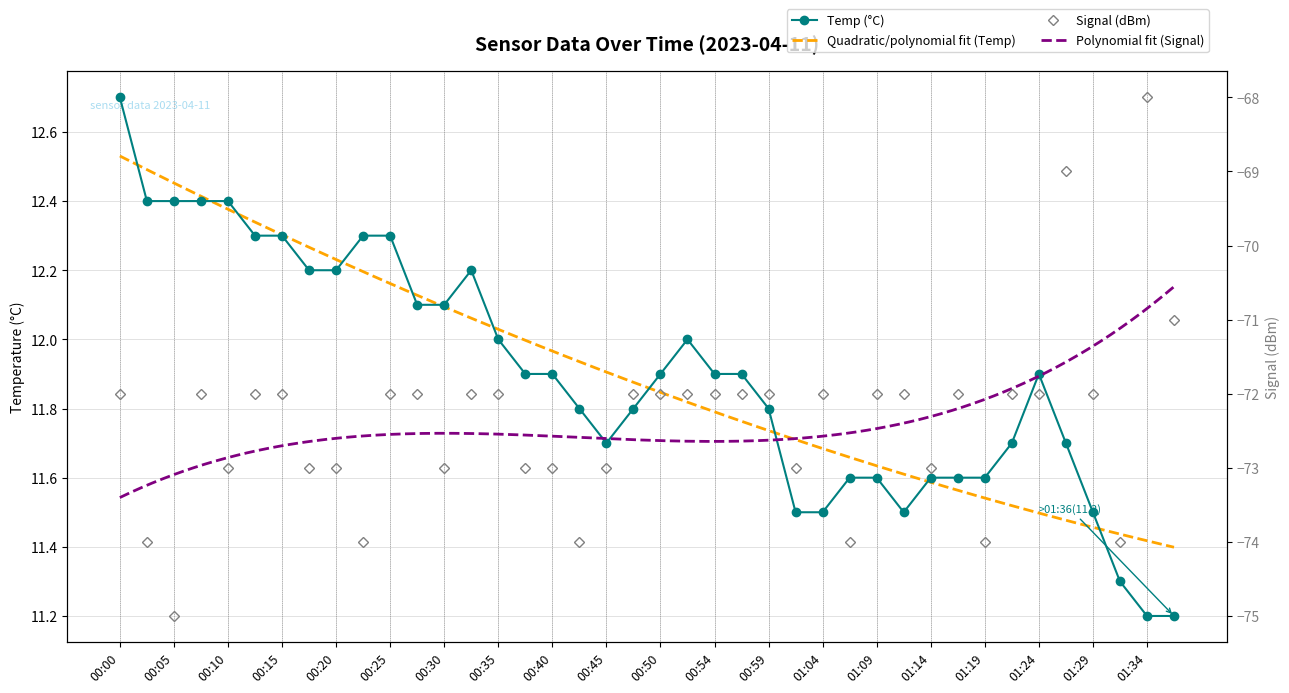

Which series has the largest total across all categories?

Temp